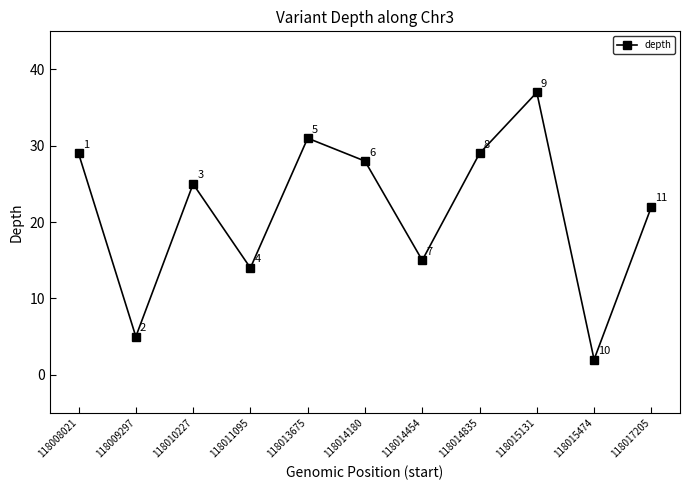

The chart shows a value of 9 at 118017205. True or false?

False